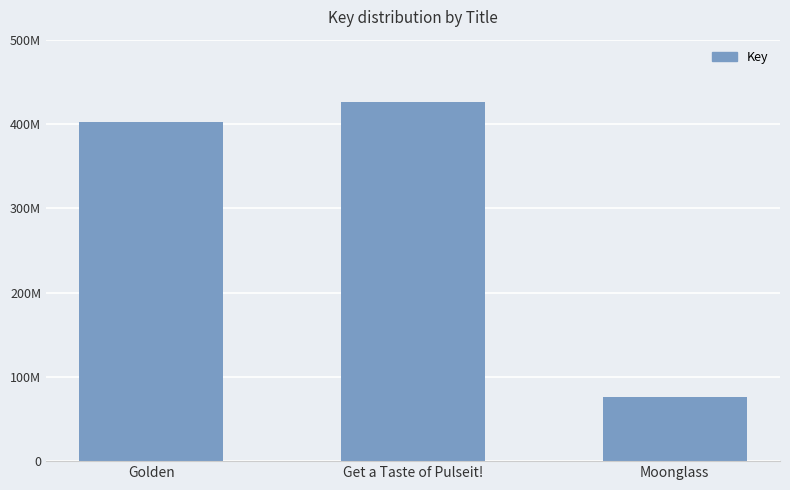

Are the bars horizontal?

No